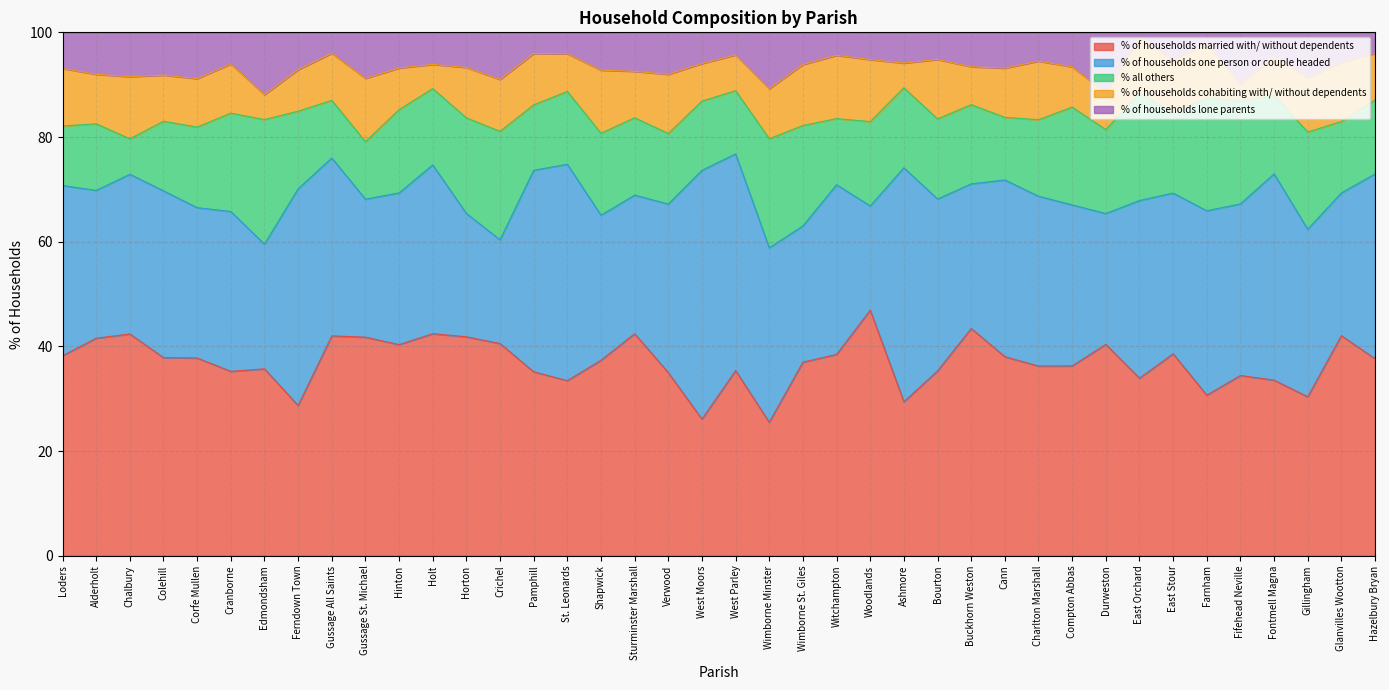

What is the label of the 21st point from the right?

West Moors